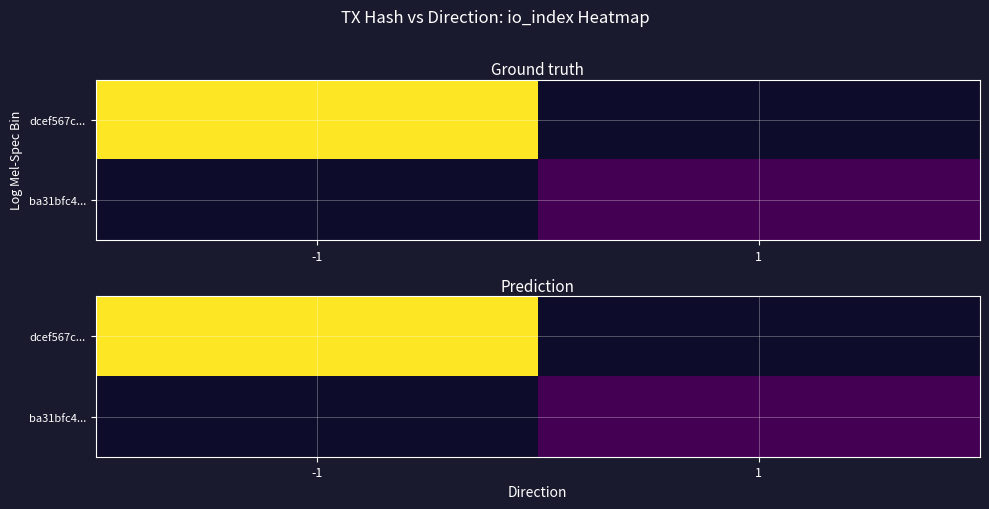

The dcef567c... series shows 39.6 at -1. True or false?

True